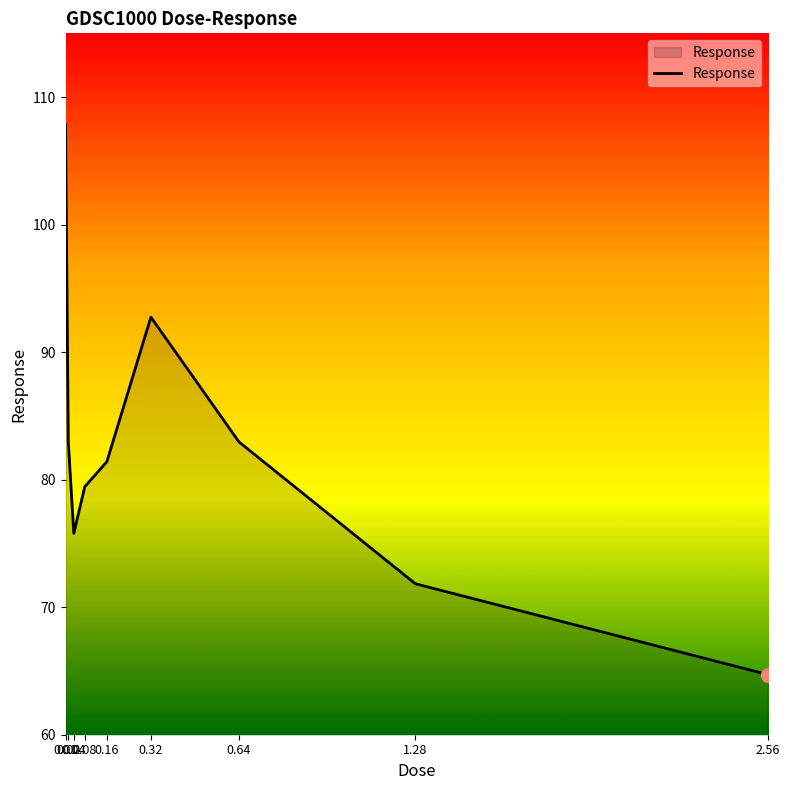

Reading right to left, extract all data points from this chart.

2.56=64.7	1.28=71.8	0.64=83.0	0.32=92.7	0.16=81.4	0.08=79.5	0.04=75.8	0.02=83.0	0.01=107.8